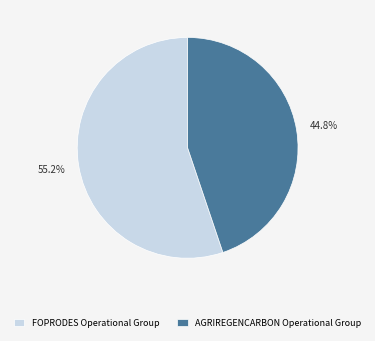

To the nearest percent, what portion does FOPRODES Operational Group represent?

55%